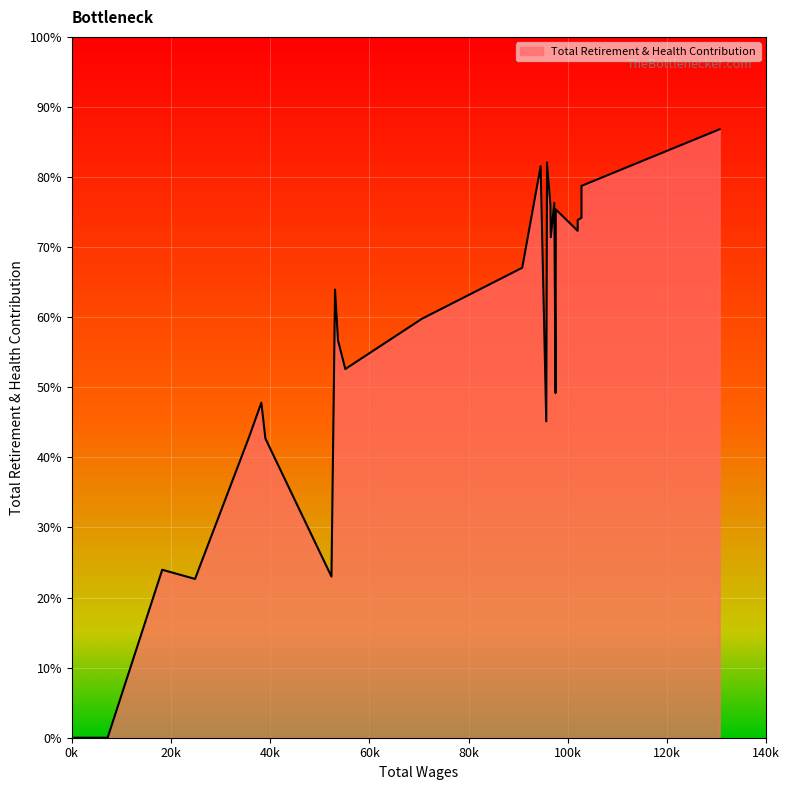

True or false: the data has more than 0 interior local peaks.

True